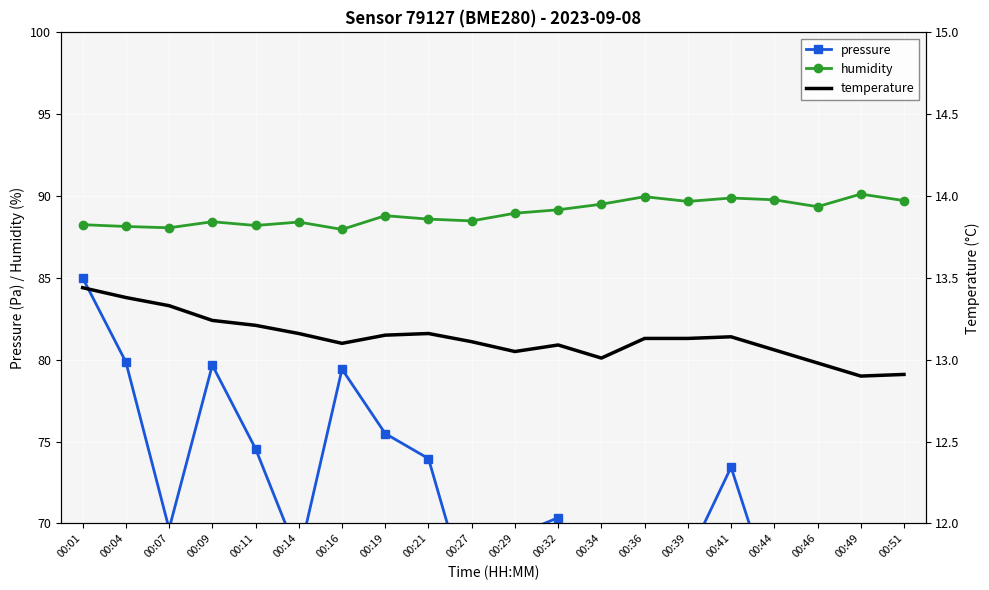

Reading right to left, transcribe all the data shown in this chart.

pressure: 00:51=65.4	00:49=67.0	00:46=66.6	00:44=65.2	00:41=73.4	00:39=67.9	00:36=64.4	00:34=55.0	00:32=70.3	00:29=69.3	00:27=64.8	00:21=74.0	00:19=75.5	00:16=79.4	00:14=67.9	00:11=74.6	00:09=79.7	00:07=69.7	00:04=79.9	00:01=85.0
humidity: 00:51=89.7	00:49=90.1	00:46=89.3	00:44=89.8	00:41=89.9	00:39=89.7	00:36=90.0	00:34=89.5	00:32=89.2	00:29=89.0	00:27=88.5	00:21=88.6	00:19=88.8	00:16=88.0	00:14=88.4	00:11=88.2	00:09=88.4	00:07=88.1	00:04=88.1	00:01=88.2
temperature: 00:51=12.9	00:49=12.9	00:46=13.0	00:44=13.1	00:41=13.1	00:39=13.1	00:36=13.1	00:34=13.0	00:32=13.1	00:29=13.1	00:27=13.1	00:21=13.2	00:19=13.2	00:16=13.1	00:14=13.2	00:11=13.2	00:09=13.2	00:07=13.3	00:04=13.4	00:01=13.4